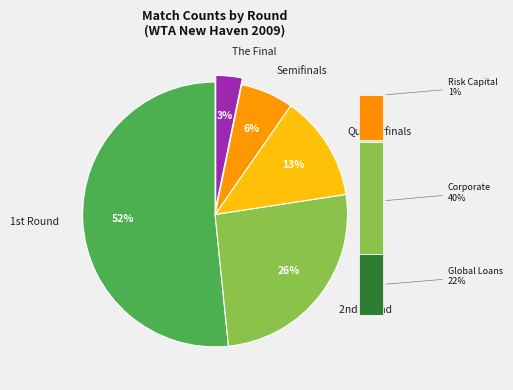

True or false: Quarterfinals accounts for 13% of the total.

True